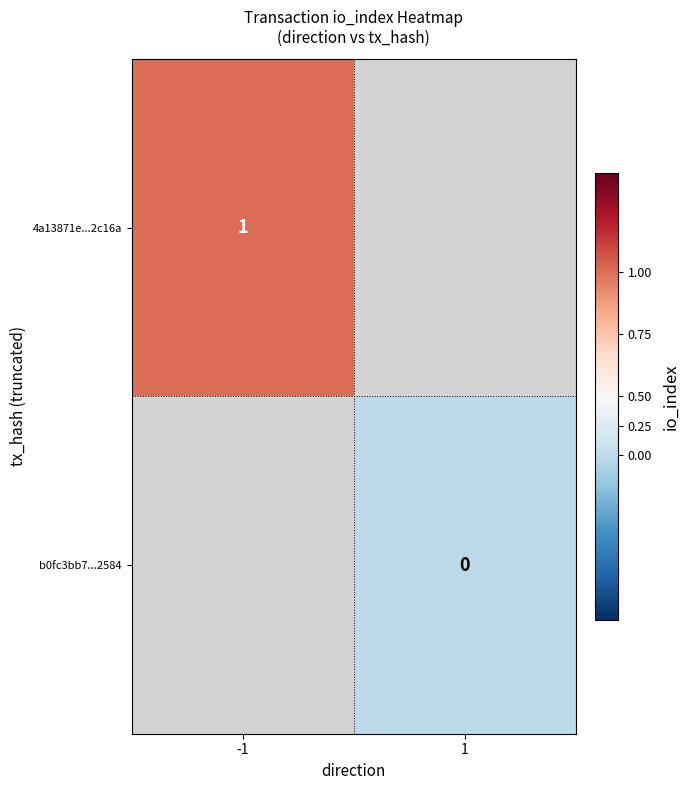

The 4a13871e...2c16a series shows 1.0 at -1. True or false?

True